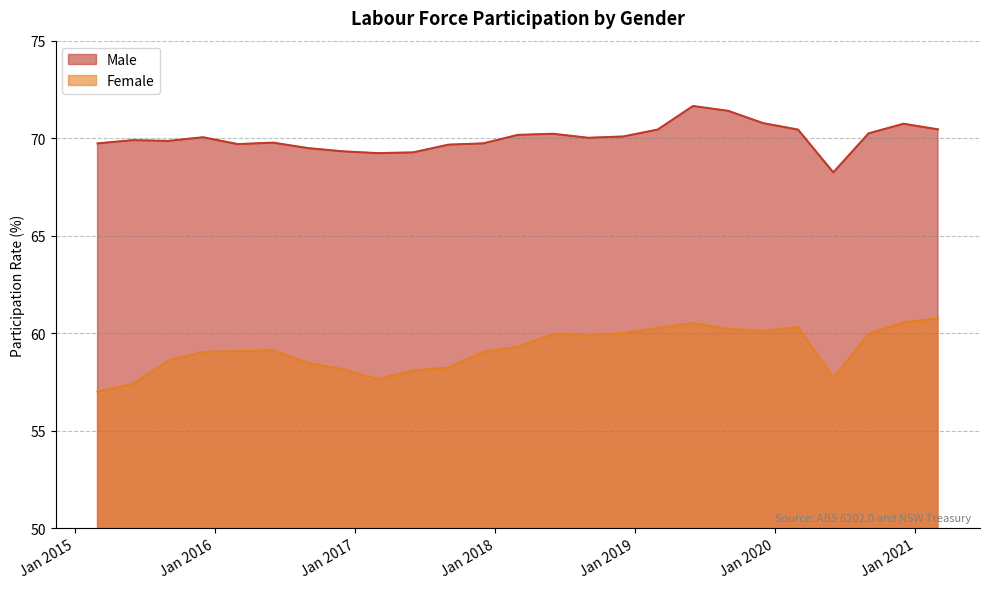

True or false: Male has a value of 25.4 at 2018-06-01.

False